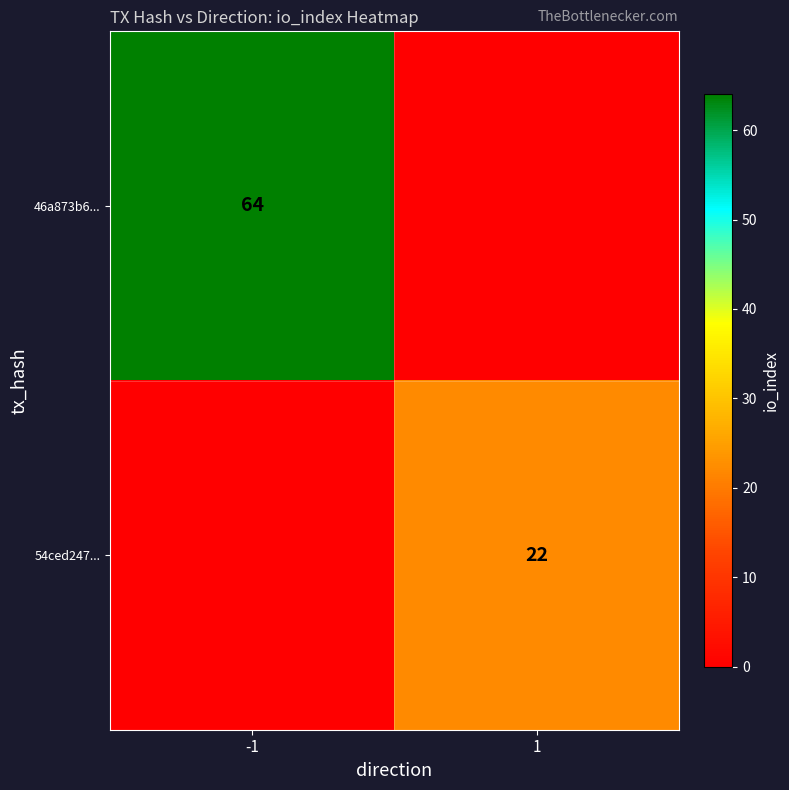

The 54ced247... series shows 22 at 1. True or false?

True